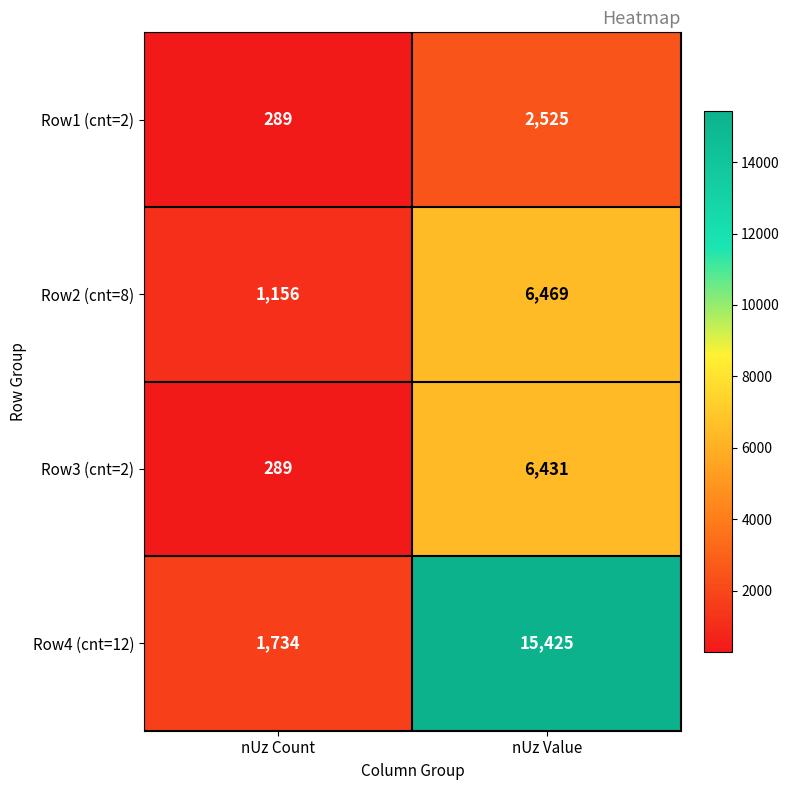

What is the difference between the Row1 (cnt=2) values at nUz Value and nUz Count?

2236